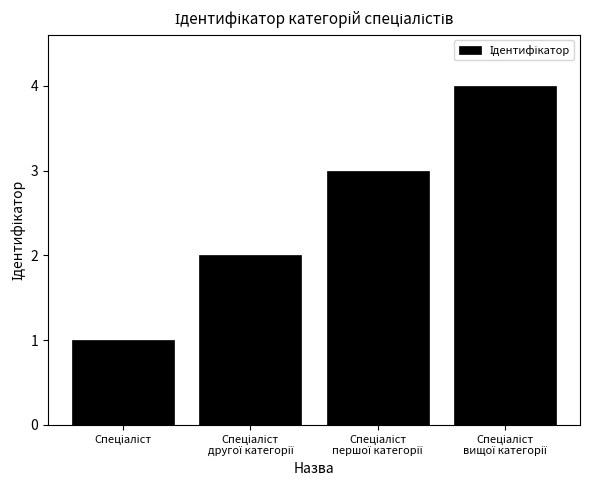

What is the difference between the maximum and minimum values?

3